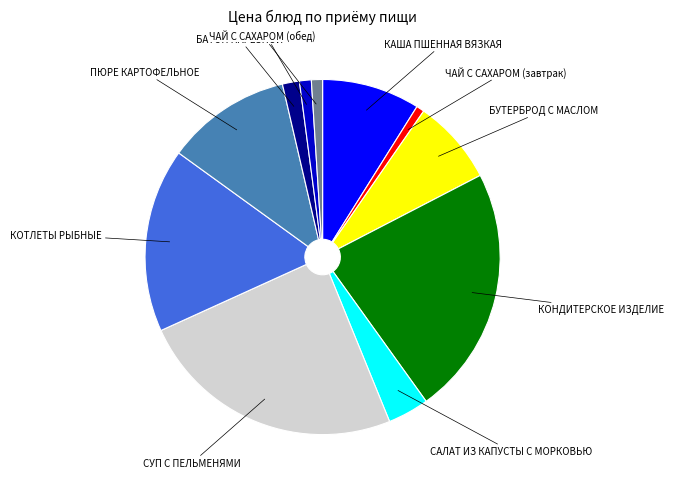

Which has a higher value, ЧАЙ С САХАРОМ (обед) or БАТОН НАРЕЗНОЙ?

БАТОН НАРЕЗНОЙ